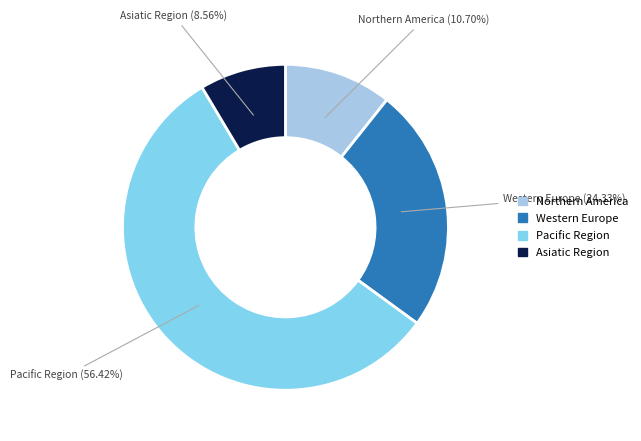

What is the ratio of the value at Western Europe to the value at Pacific Region?

0.4